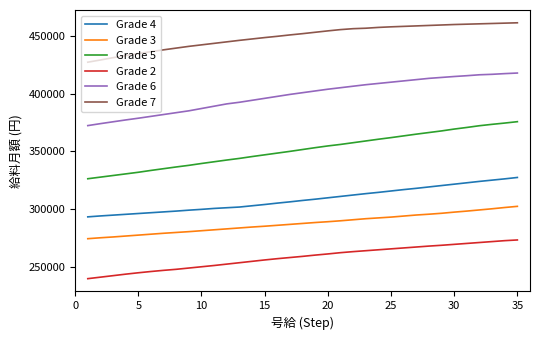

What is the lowest value of the Grade 4 series?

293300